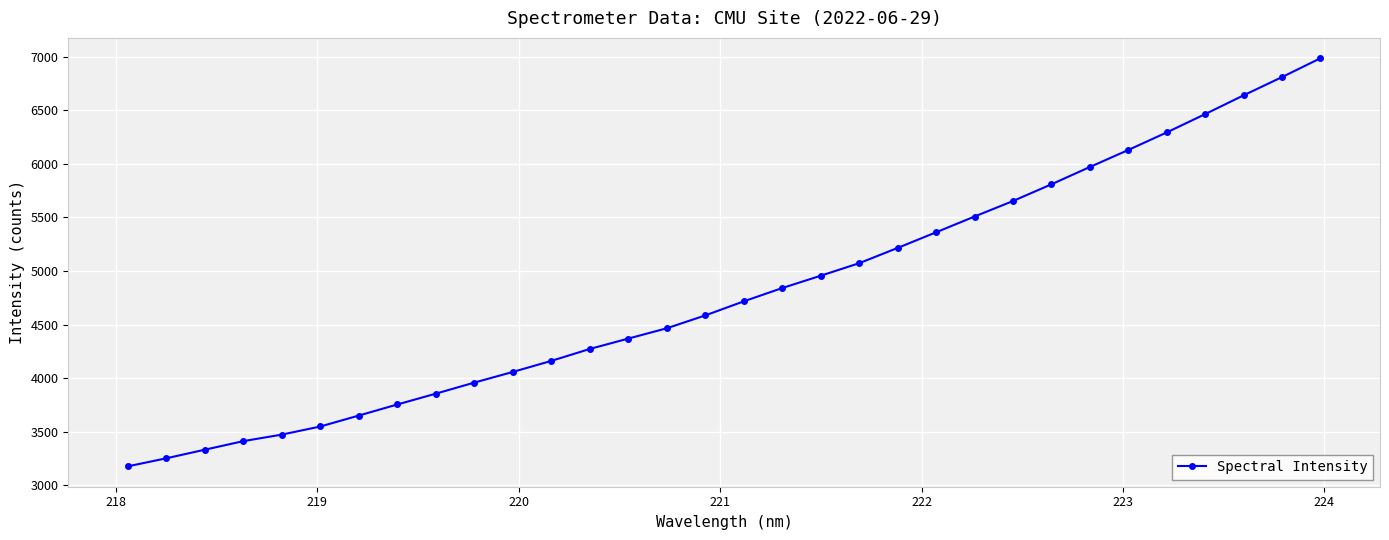

What is the value of the 29th point from the left?

6463.4